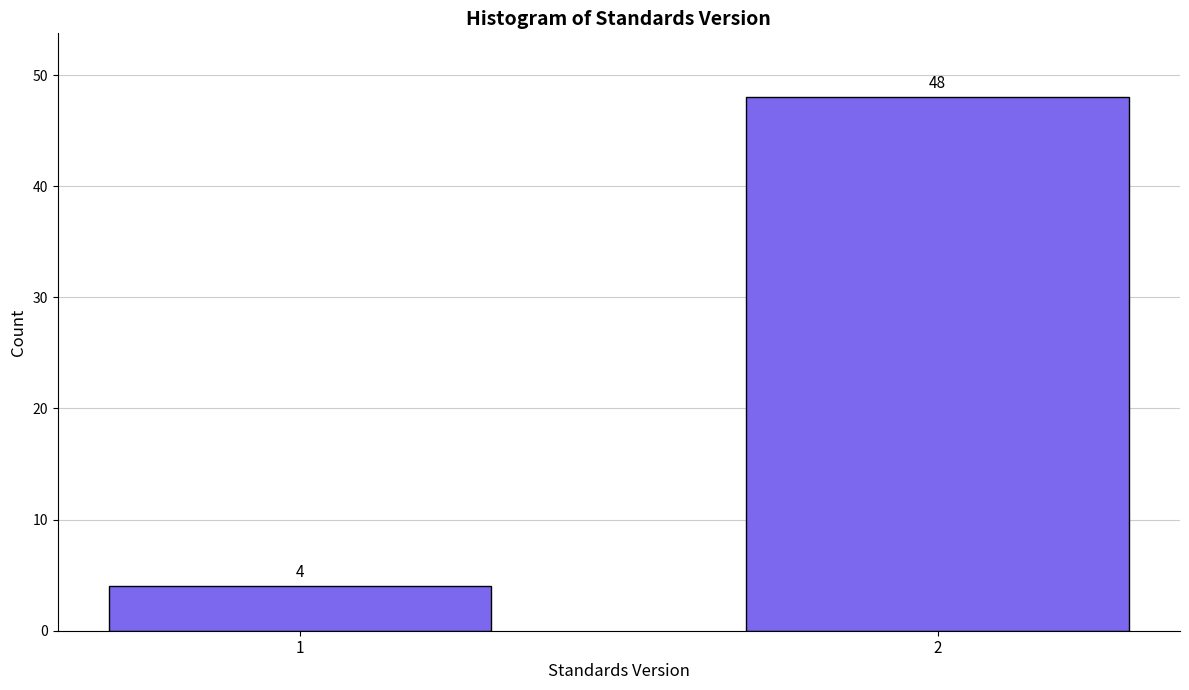

Reading right to left, list all the values displayed in this chart.

2=48	1=4